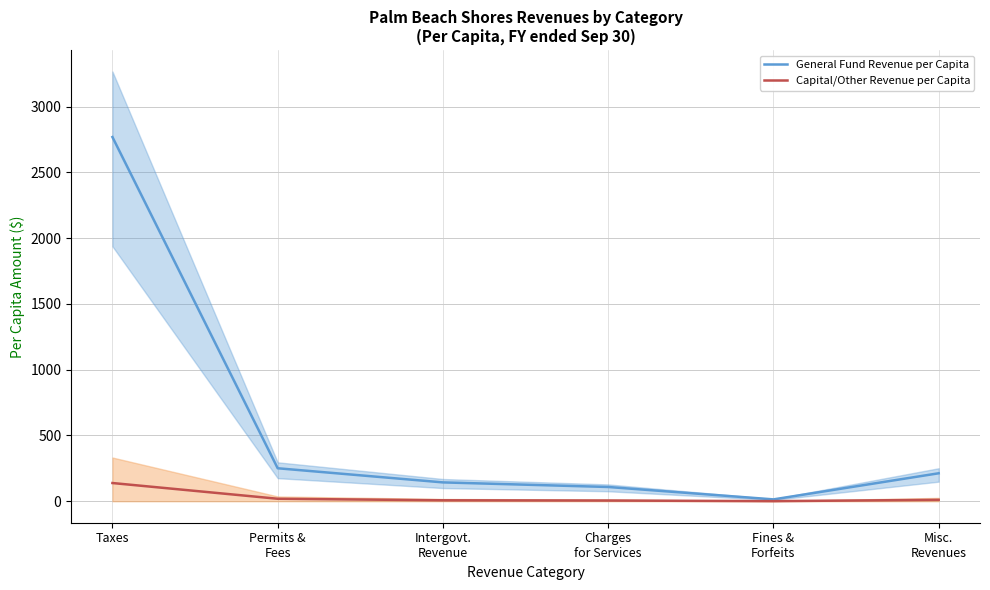

True or false: Capital/Other Revenue per Capita and General Fund Revenue per Capita cross at least once.

False